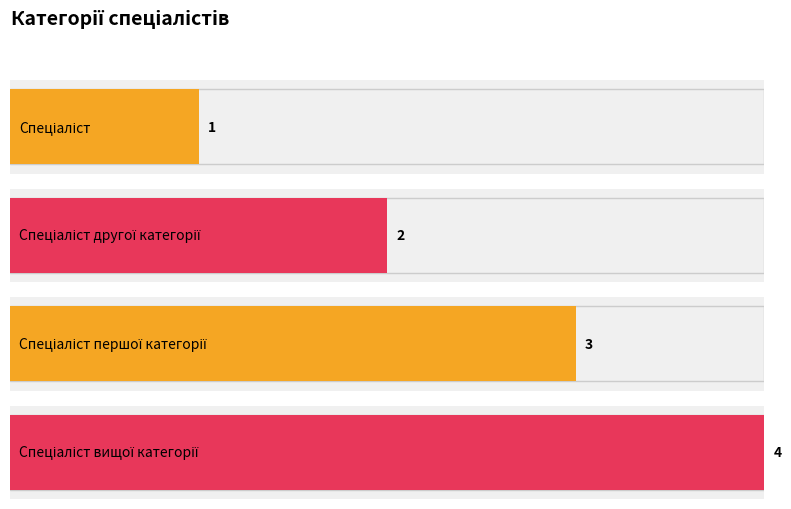

Is it true that the value at Спеціаліст другої категорії is 2?

True